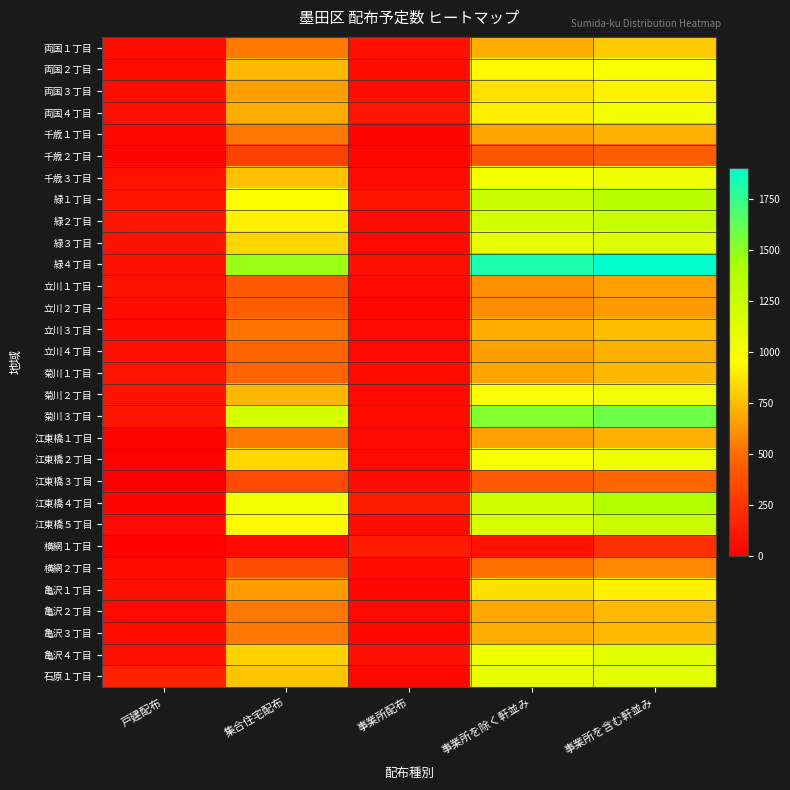

At which category is the sum across all series the highest?

事業所を含む軒並み